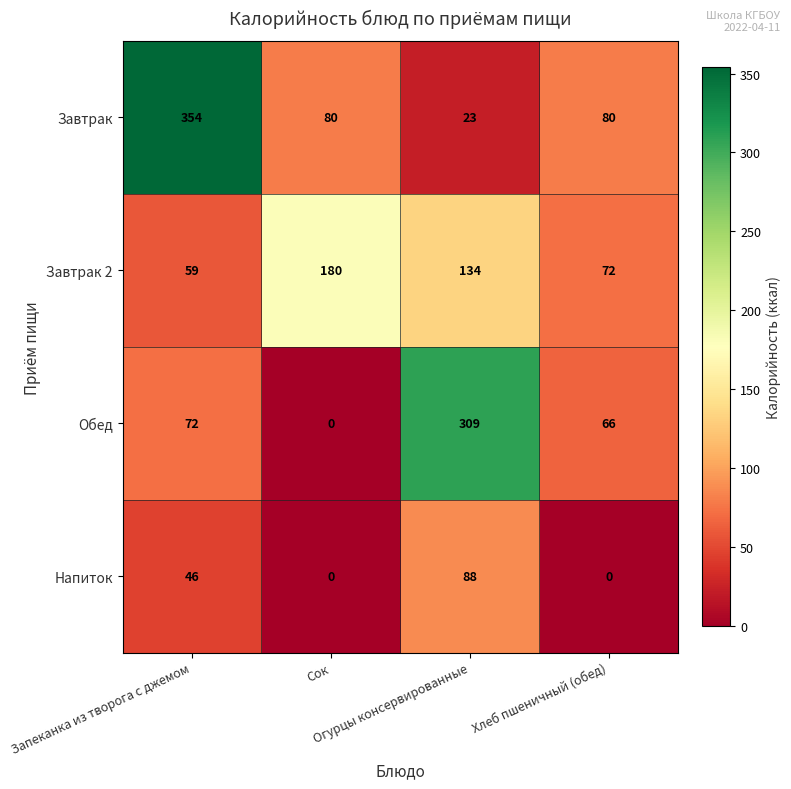

How many categories are shown in the chart?

4